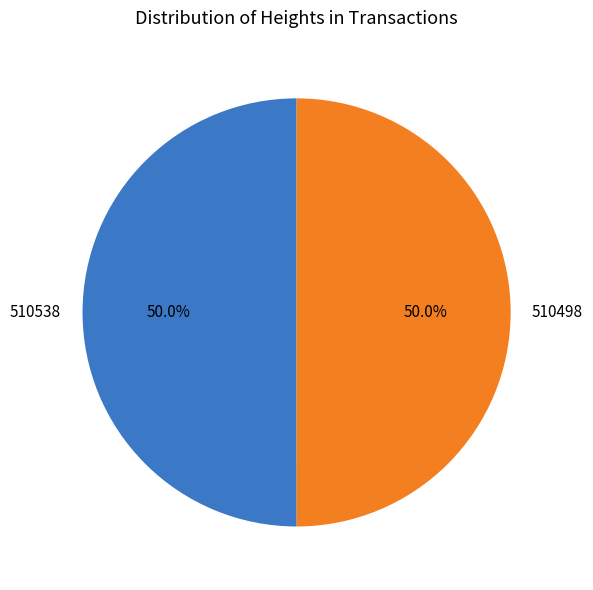

What is the ratio of the value at 510498 to the value at 510538?

1.0